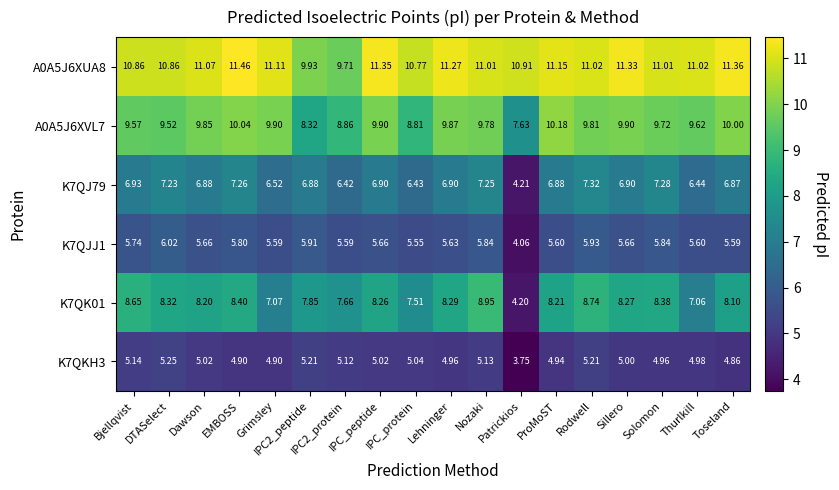

How many data points does each series have?

18